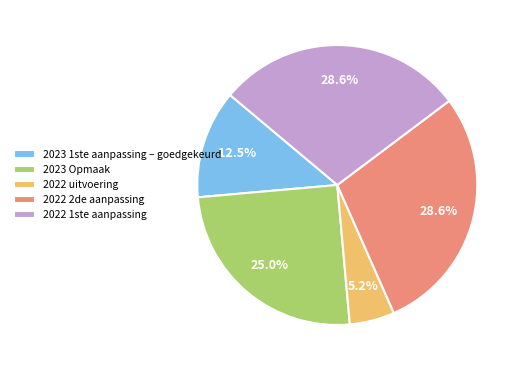

To the nearest percent, what is the combined percentage of 2023 1ste aanpassing – goedgekeurd and 2022 uitvoering?

18%